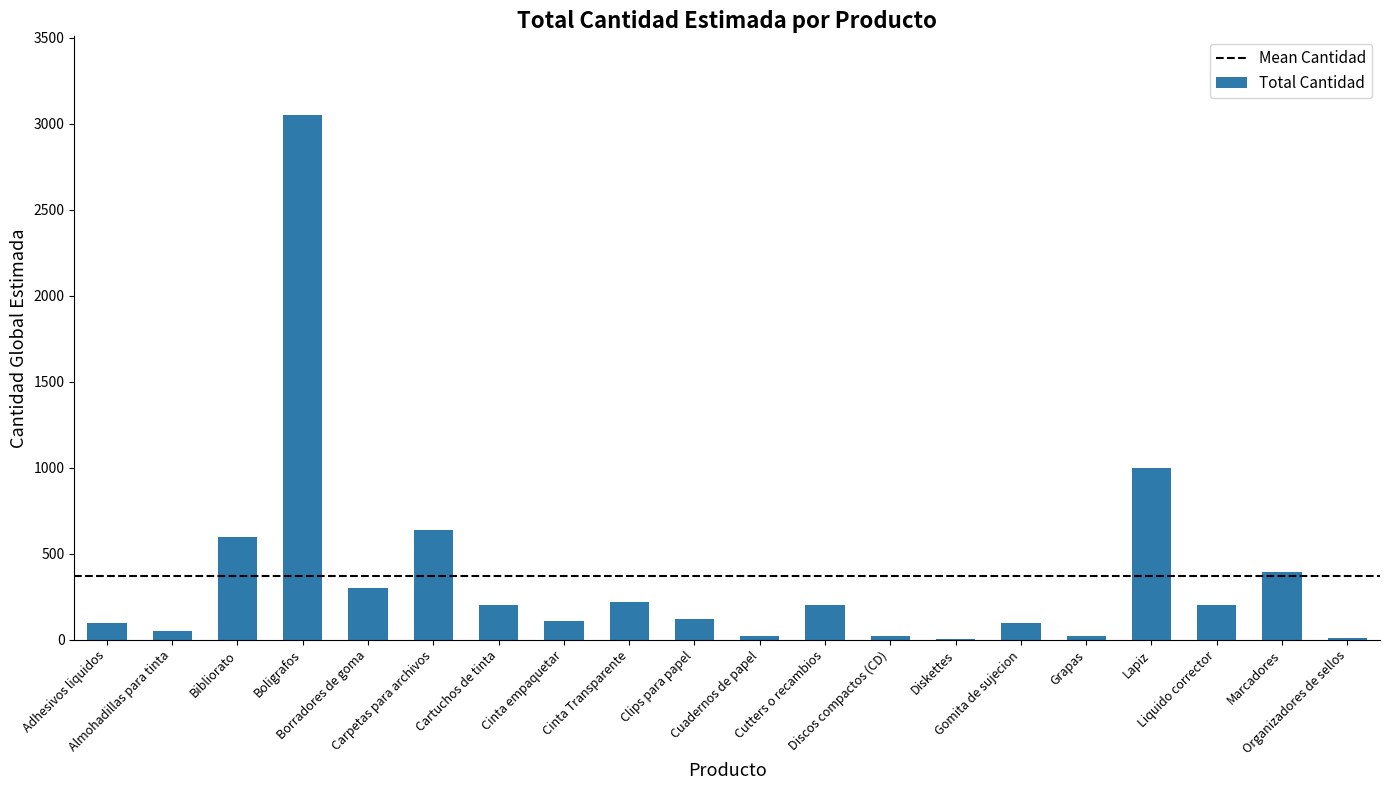

Is it true that the value at Borradores de goma is 300?

True